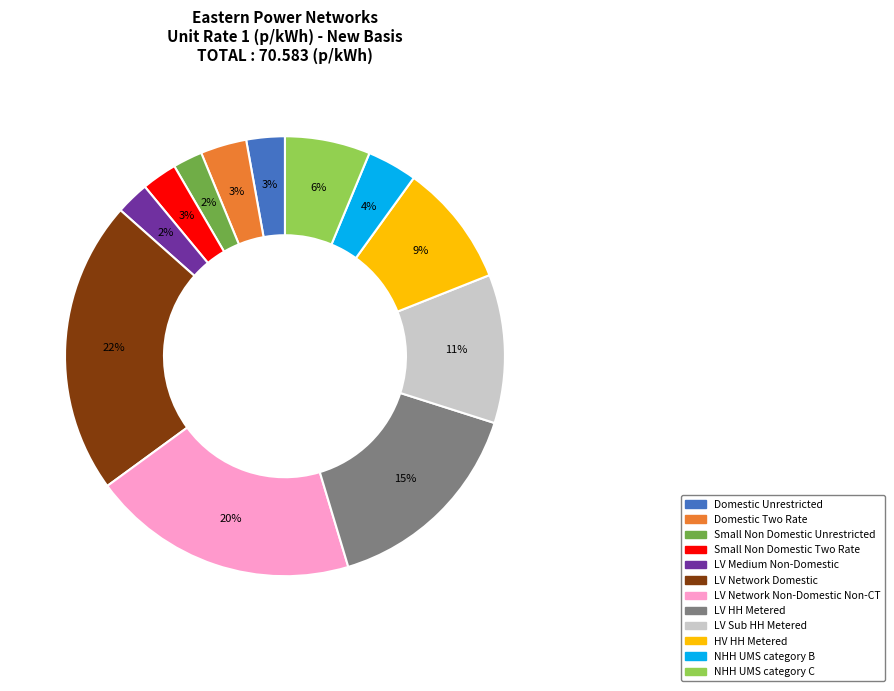

Is the sum of LV Sub HH Metered and NHH UMS category C greater than half?

No